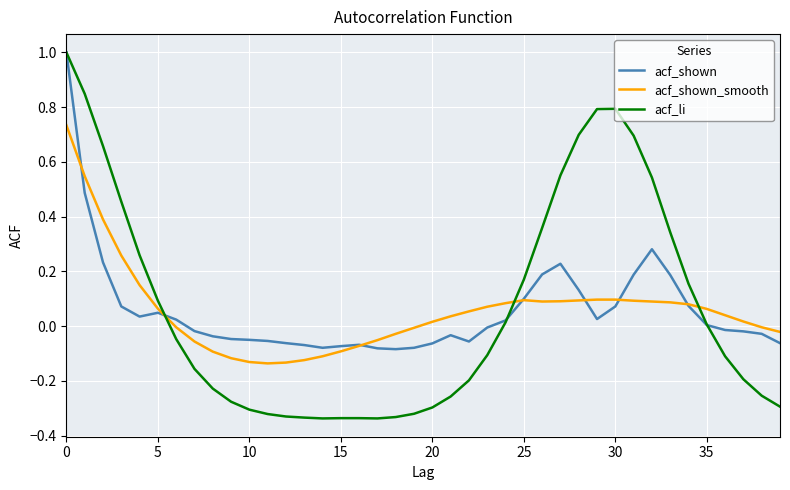

What is the sum of all acf_shown_smooth values?

2.3